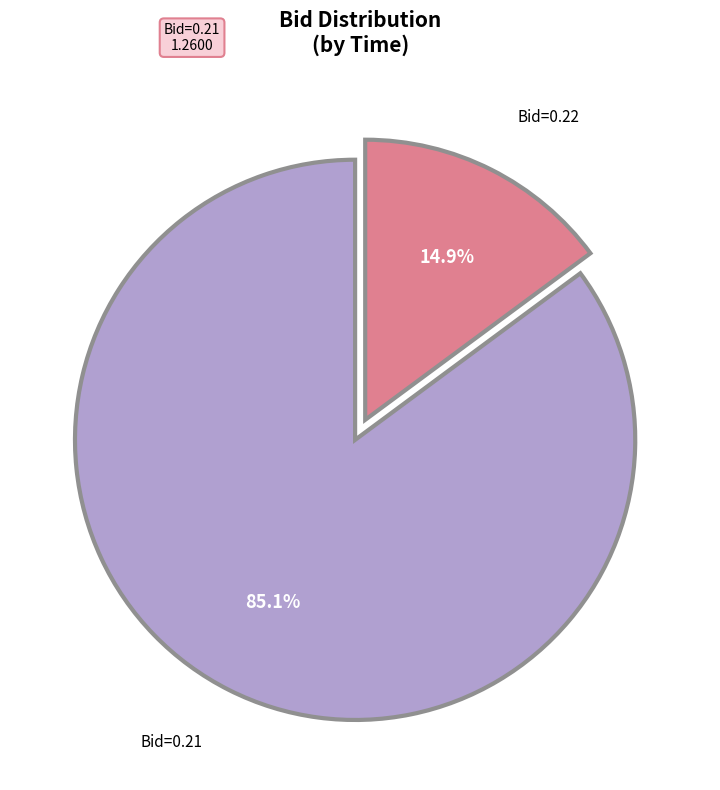

Is there any slice that represents more than half of the pie?

Yes